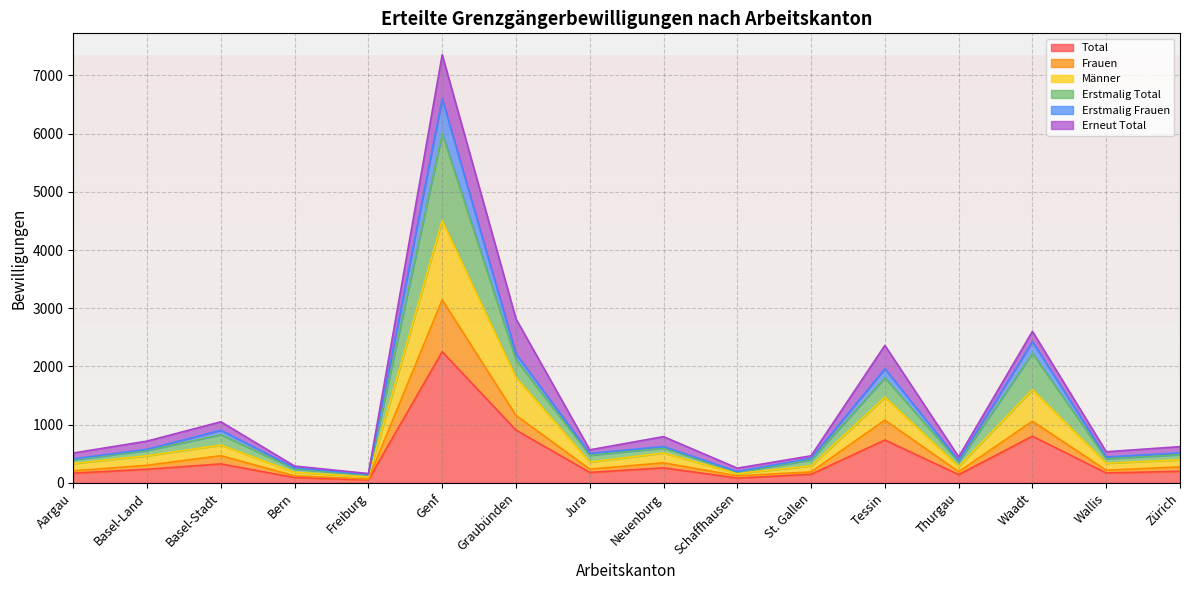

Is it true that Total equals 178 at Jura?

True